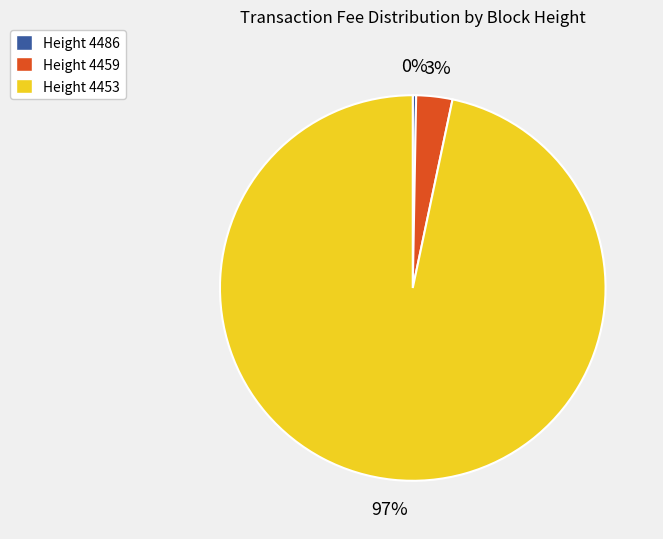

Which has a higher value, Height 4486 or Height 4453?

Height 4453